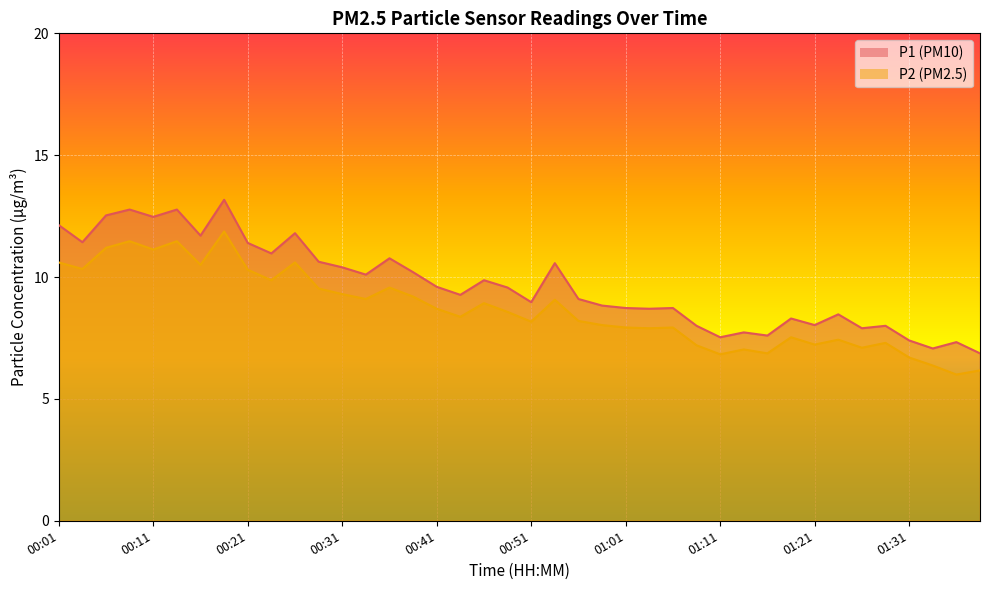

At which category is the sum across all series the highest?

00:18